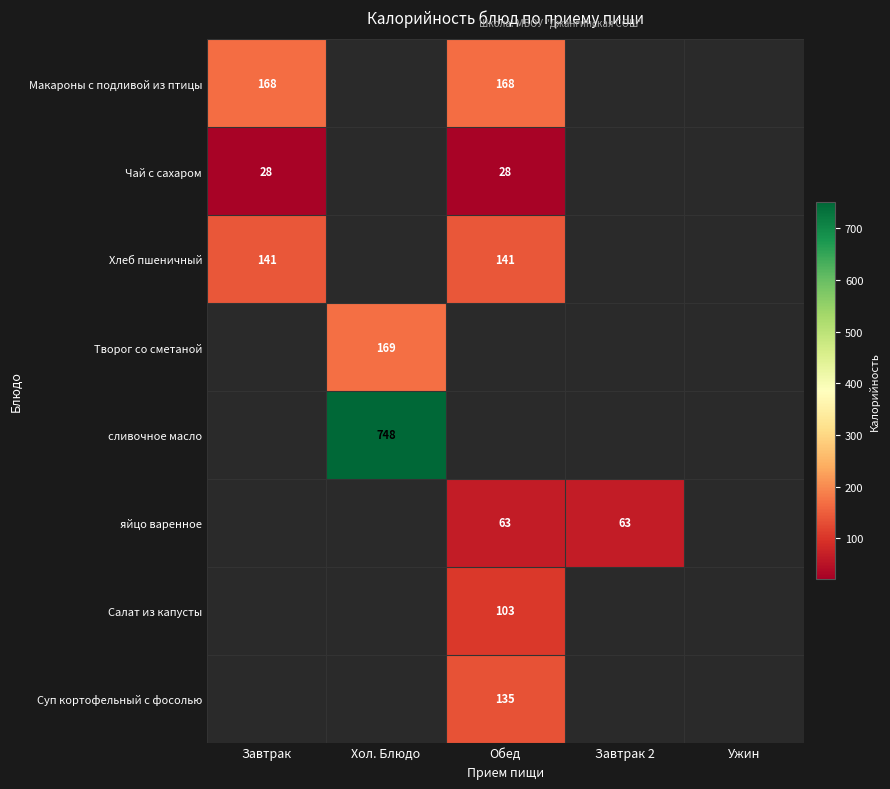

The value of яйцо варенное at Завтрак 2 is 63. True or false?

True